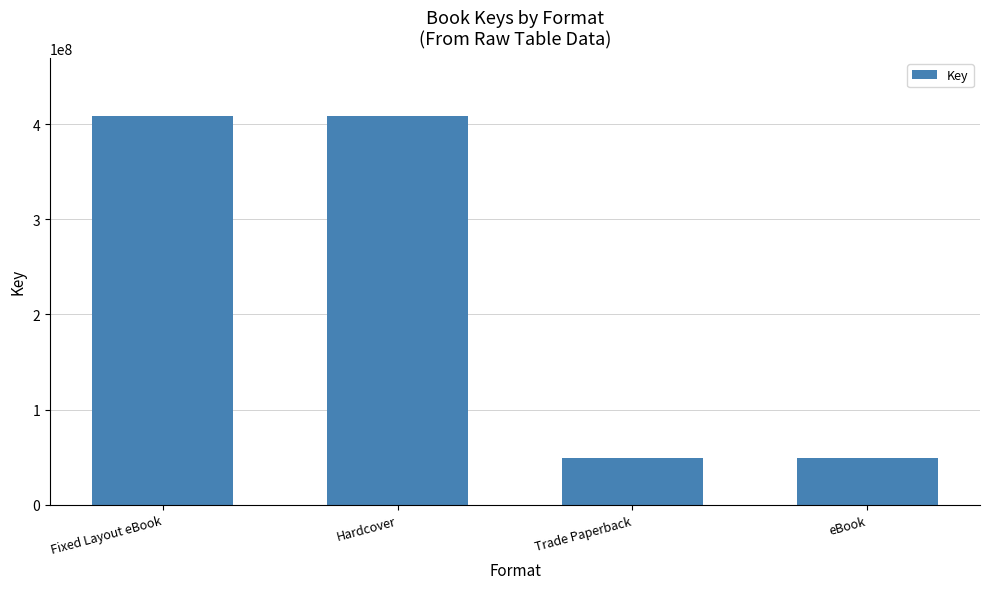

Reading left to right, extract all data points from this chart.

408287826	408287826	48773657	48773657